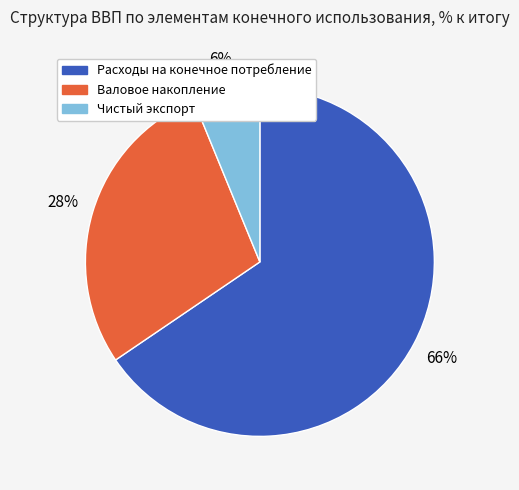

To the nearest percent, what is the combined percentage of Расходы на конечное потребление and Валовое накопление?

94%